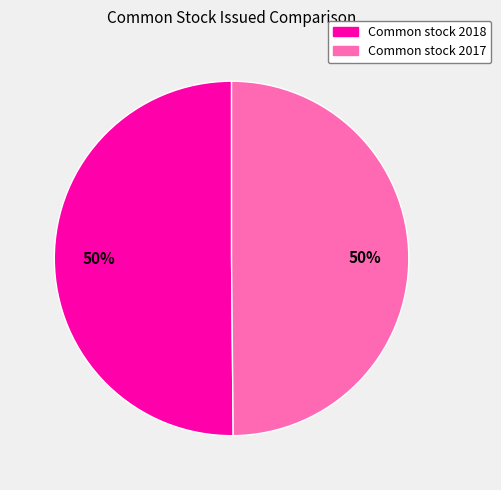

What is the ratio of the value at Common stock 2017 to the value at Common stock 2018?

1.0